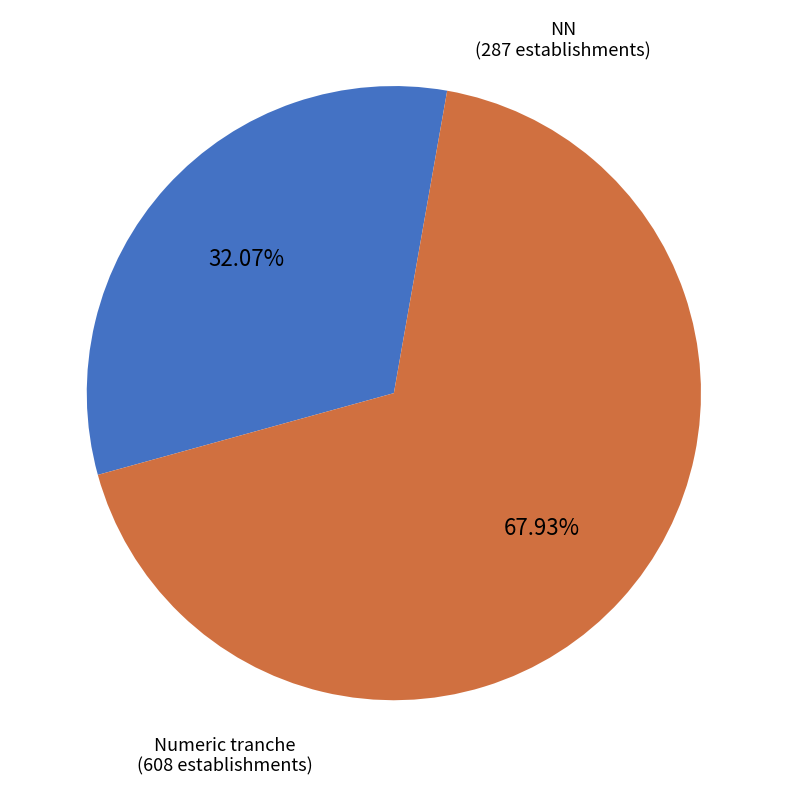

Is there a majority slice in this chart?

Yes